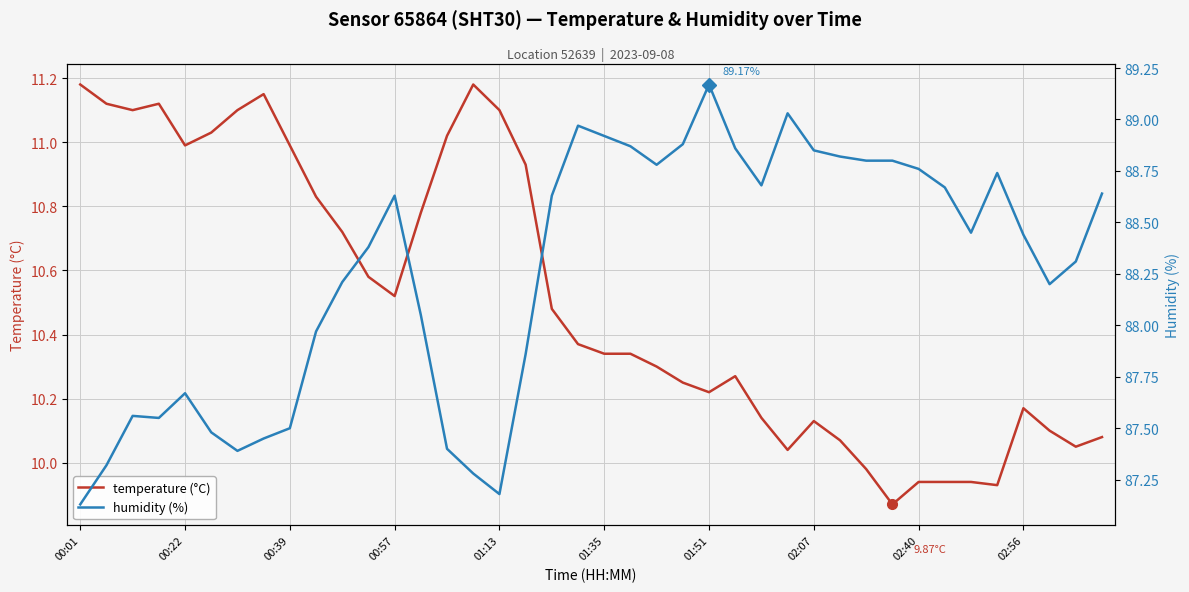

The value of temperature (°C) at 34 is 9.9. True or false?

True